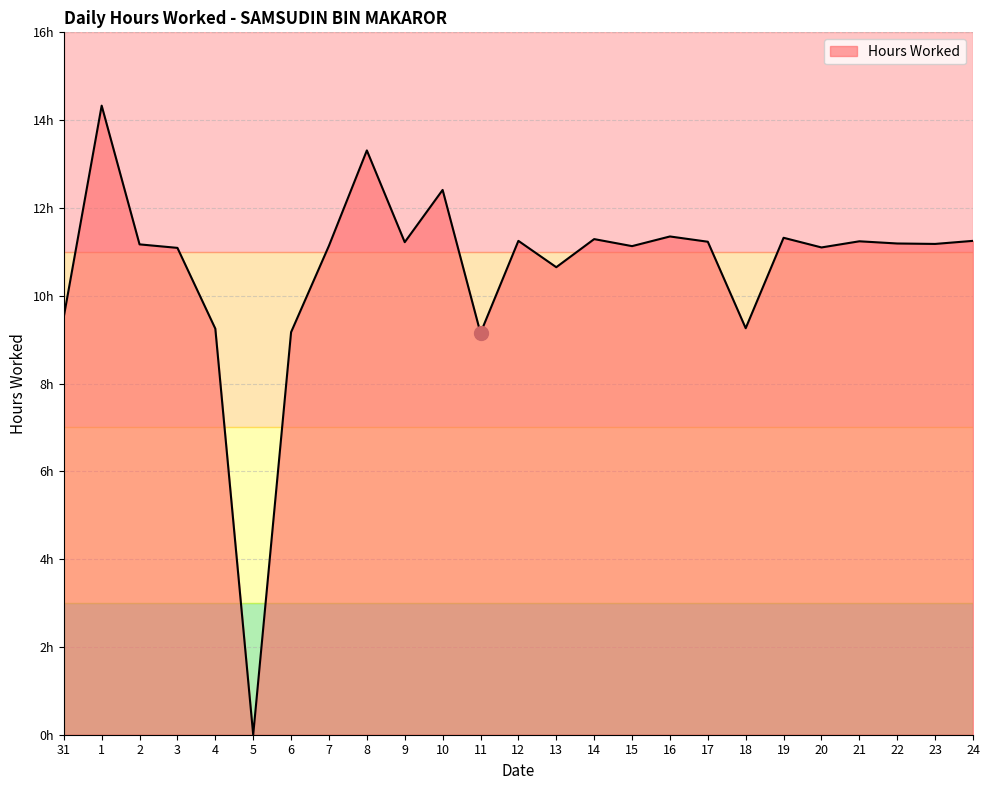

Is this an area chart (filled region under the line)?

Yes